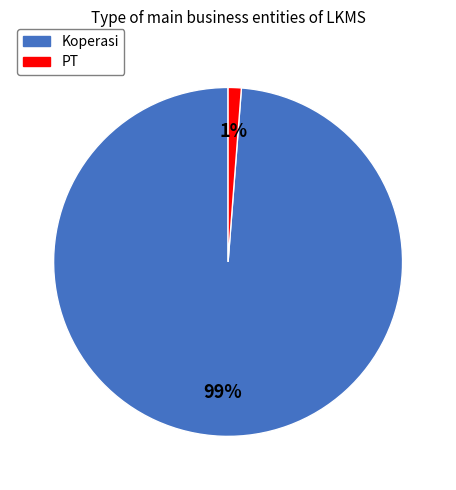

What is the largest slice in the pie chart?

Koperasi